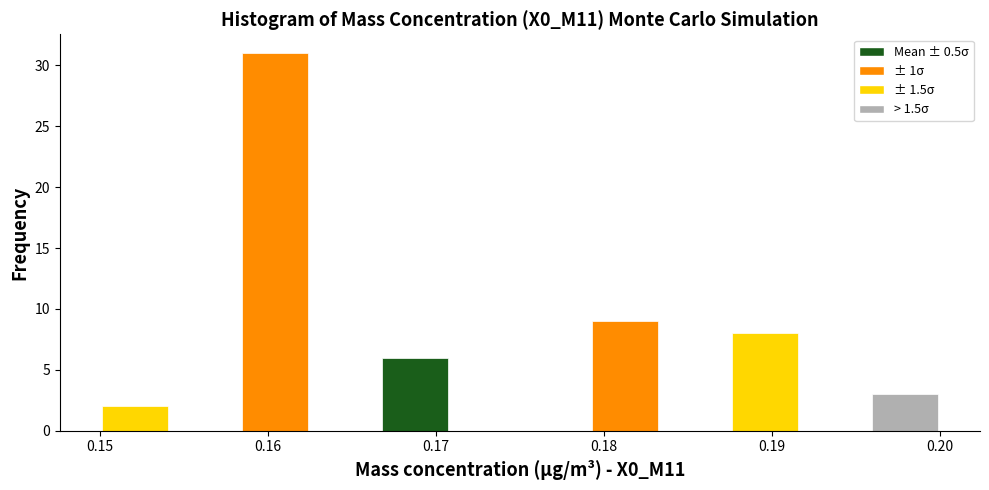

How tall is the bar that spans 0.167 to 0.171 on the x-axis? Neither the bar edges nor the heights are printed on the chart, so give them approximately, as read against the axes.

6